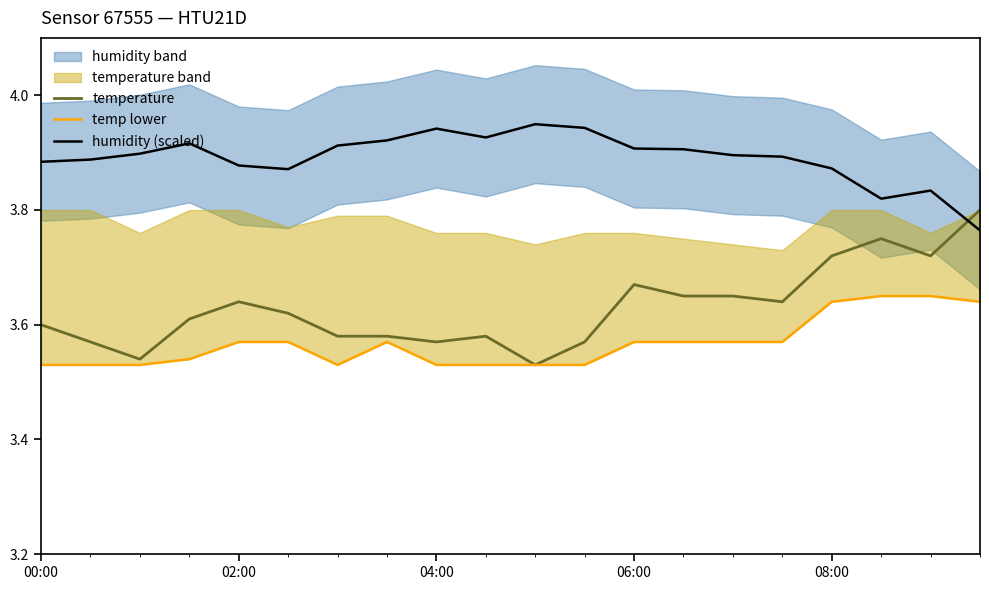

Between 6 and 11, which is larger?

6